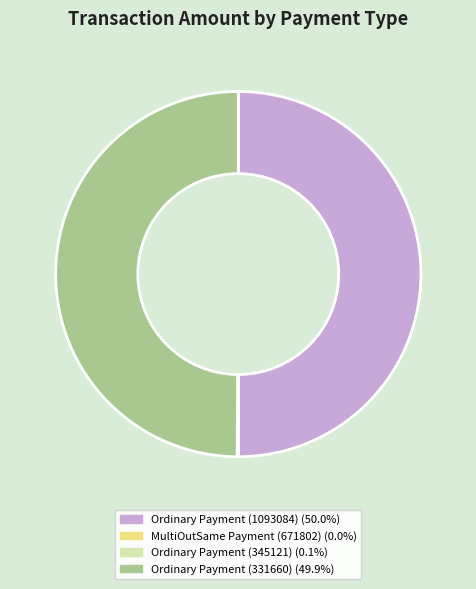

Is the sum of Ordinary Payment (331660) and Ordinary Payment (1093084) greater than half?

Yes